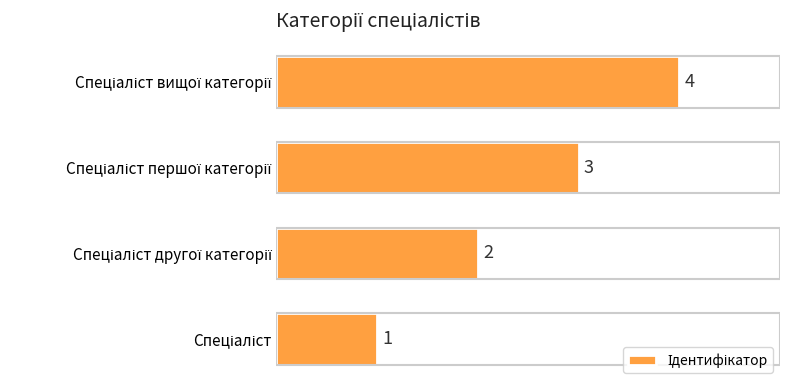

What is the maximum value shown in the chart?

4